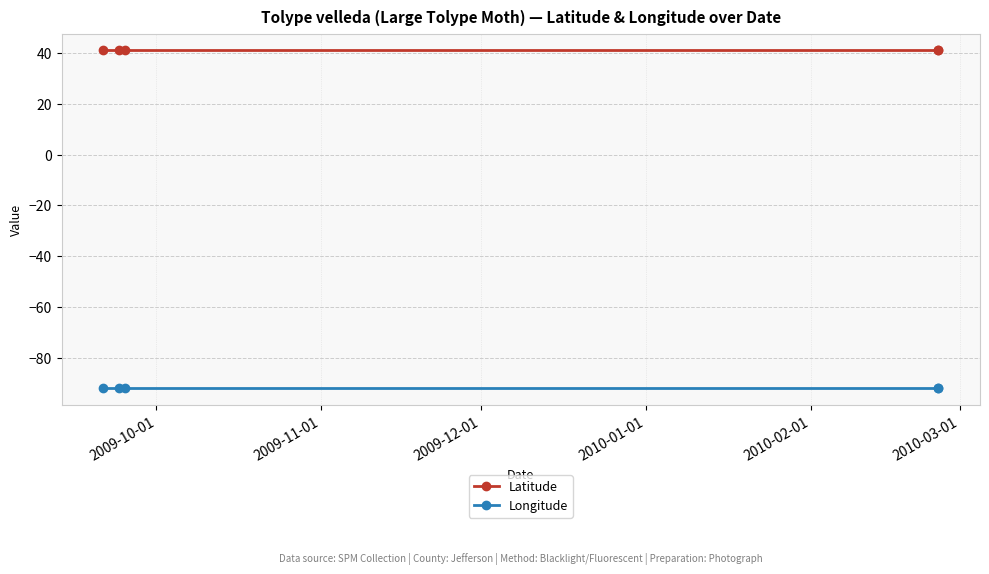

Which series has the largest total across all categories?

Latitude